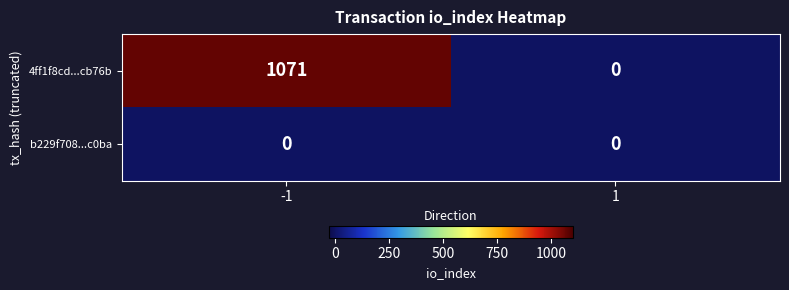

True or false: 4ff1f8cd...cb76b has a value of 0 at 1.

True